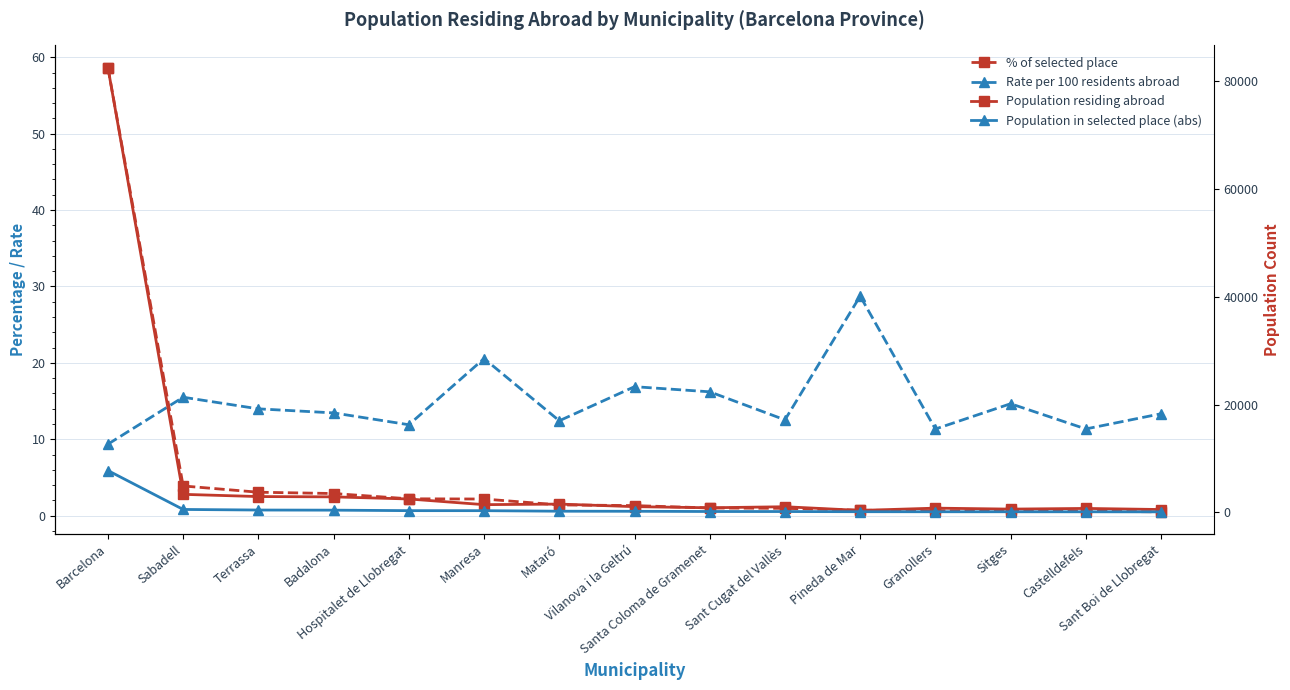

What position from the right is Hospitalet de Llobregat?

11